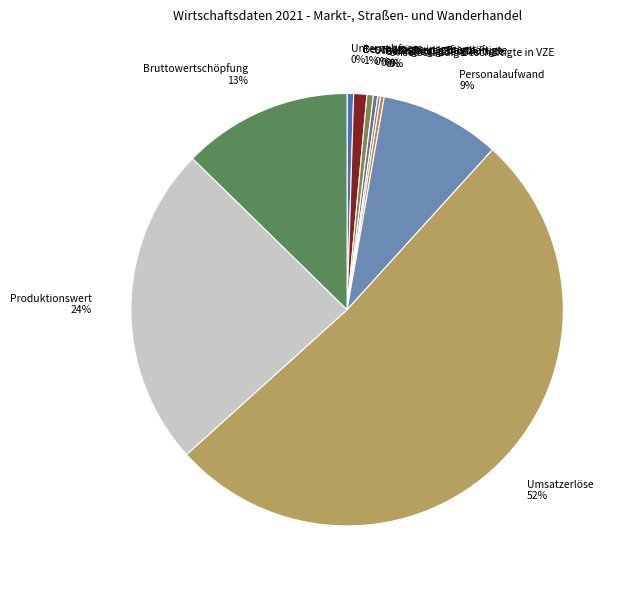

Do Teilzeitbeschäftigte and Beschäftigte insgesamt together represent more than half of the pie?

No